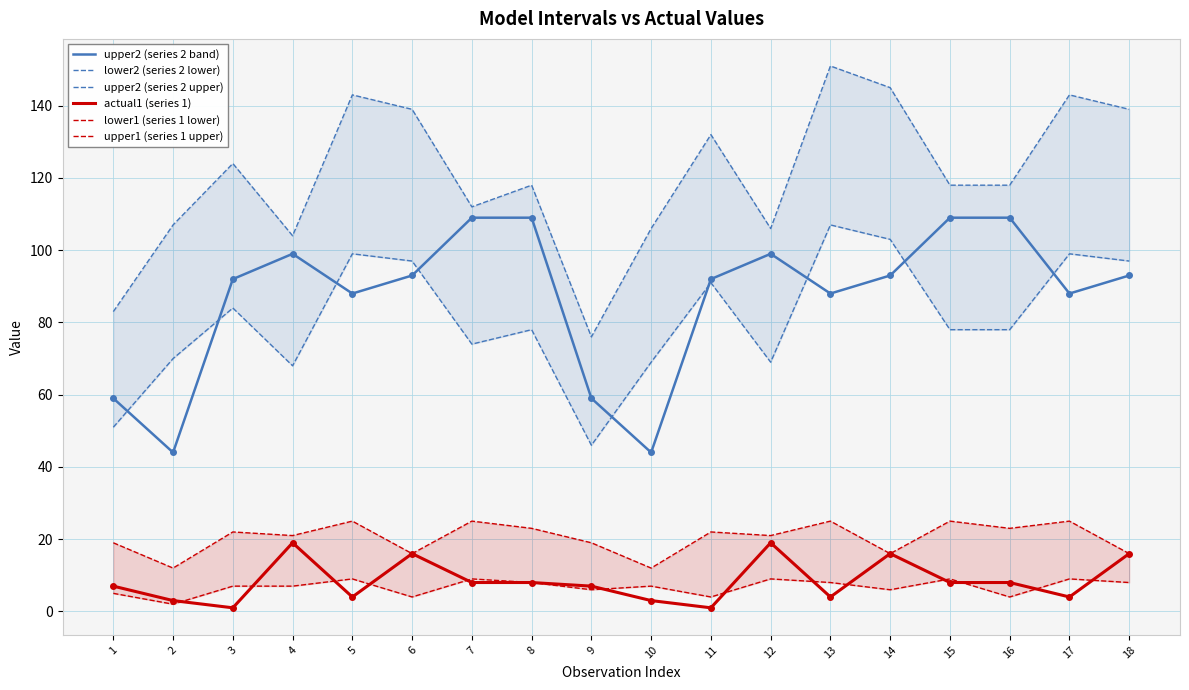

How many lines are shown in the chart?

6